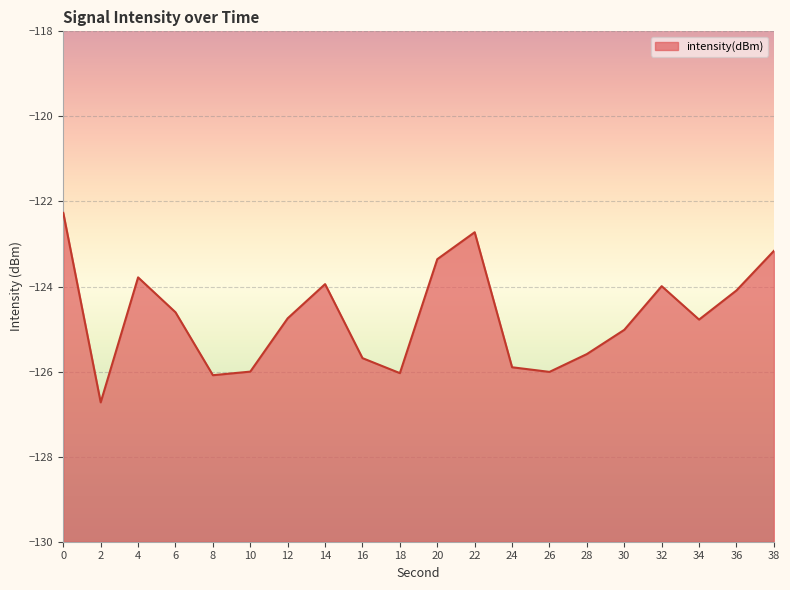

List the labels in order of value, smallest first.

2, 8, 18, 26, 10, 24, 16, 28, 30, 34, 12, 6, 36, 32, 14, 4, 20, 38, 22, 0